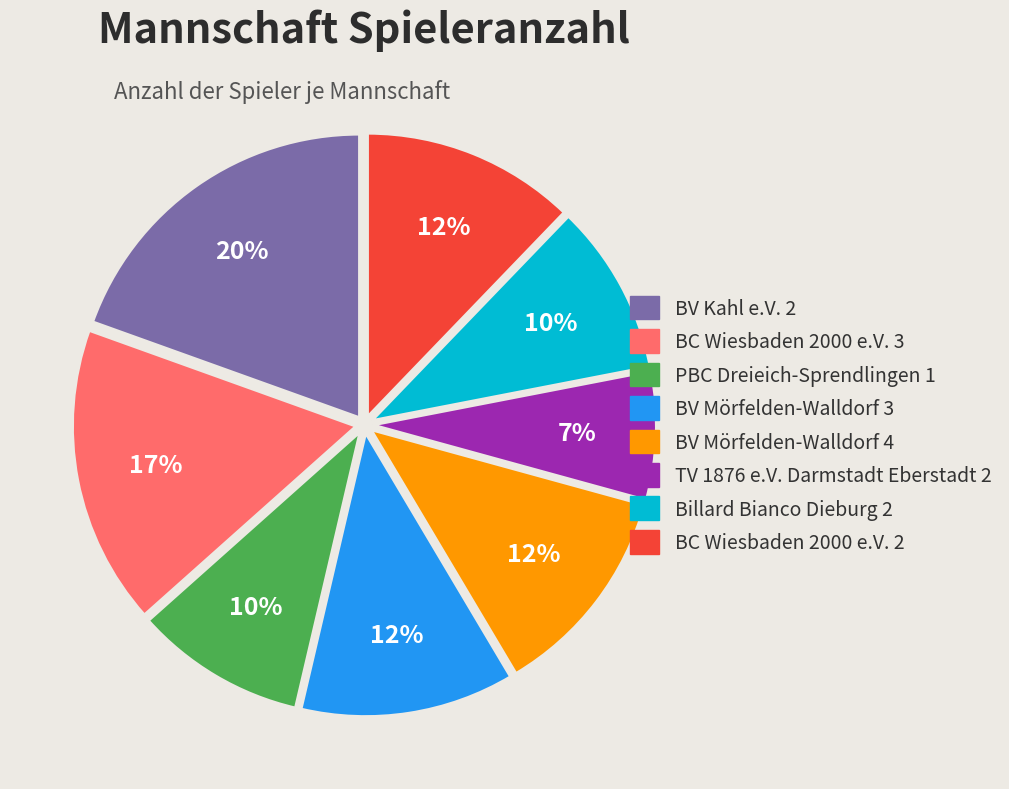

Count the number of slices in the pie.

8